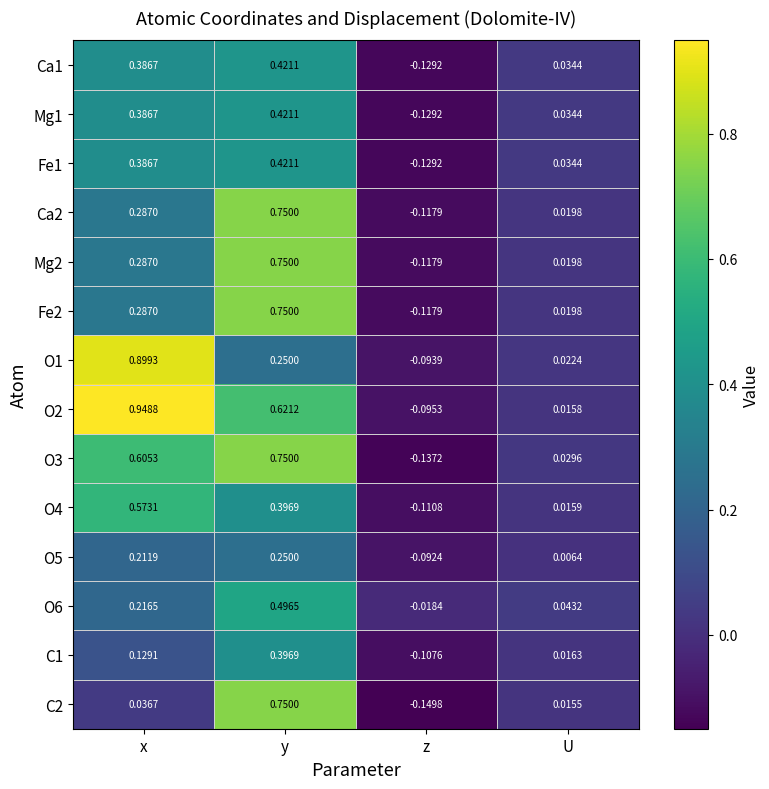

At which category is the sum across all series the highest?

y